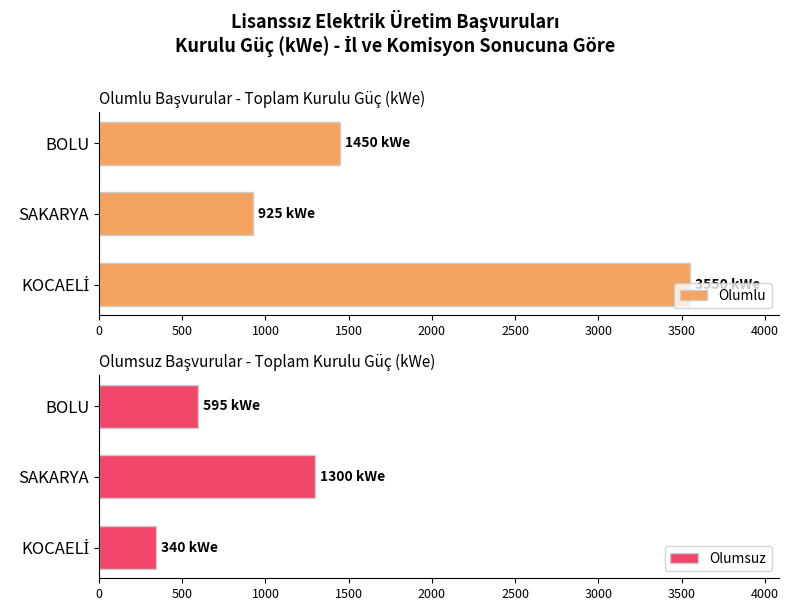

The value of Olumlu at BOLU is 1450. True or false?

True